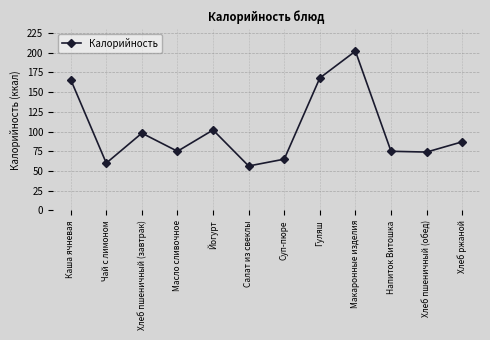

Where does the data first go above 87?

Каша ячневая